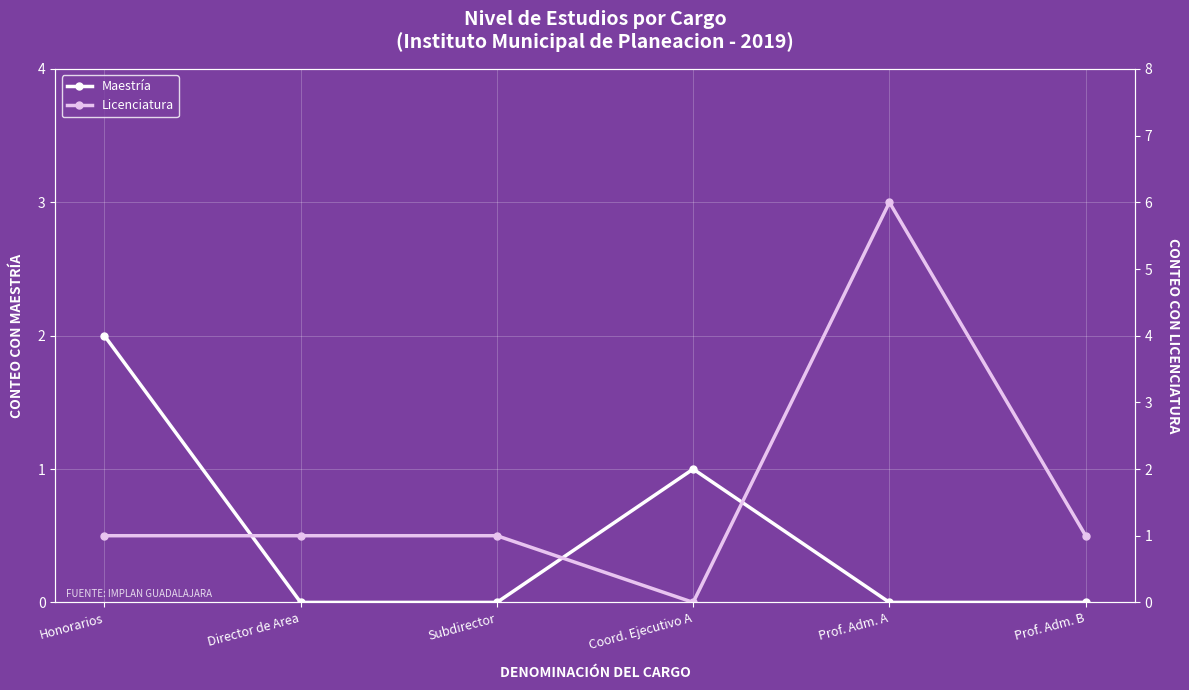

True or false: Maestría has a value of 1 at Coord. Ejecutivo A.

True